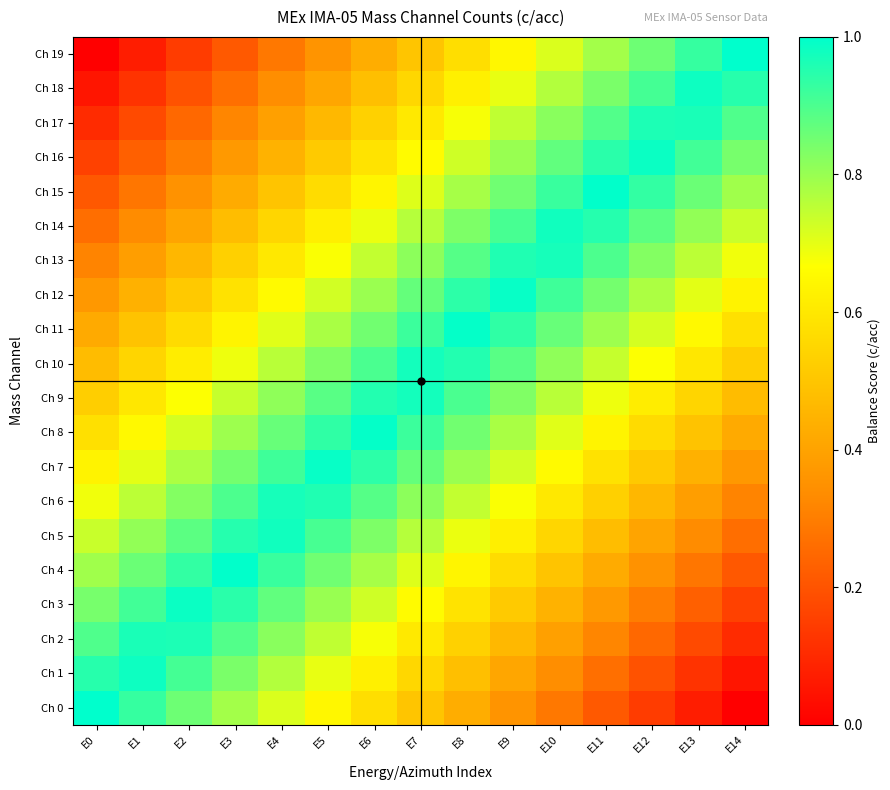

How many categories are shown in the chart?

15